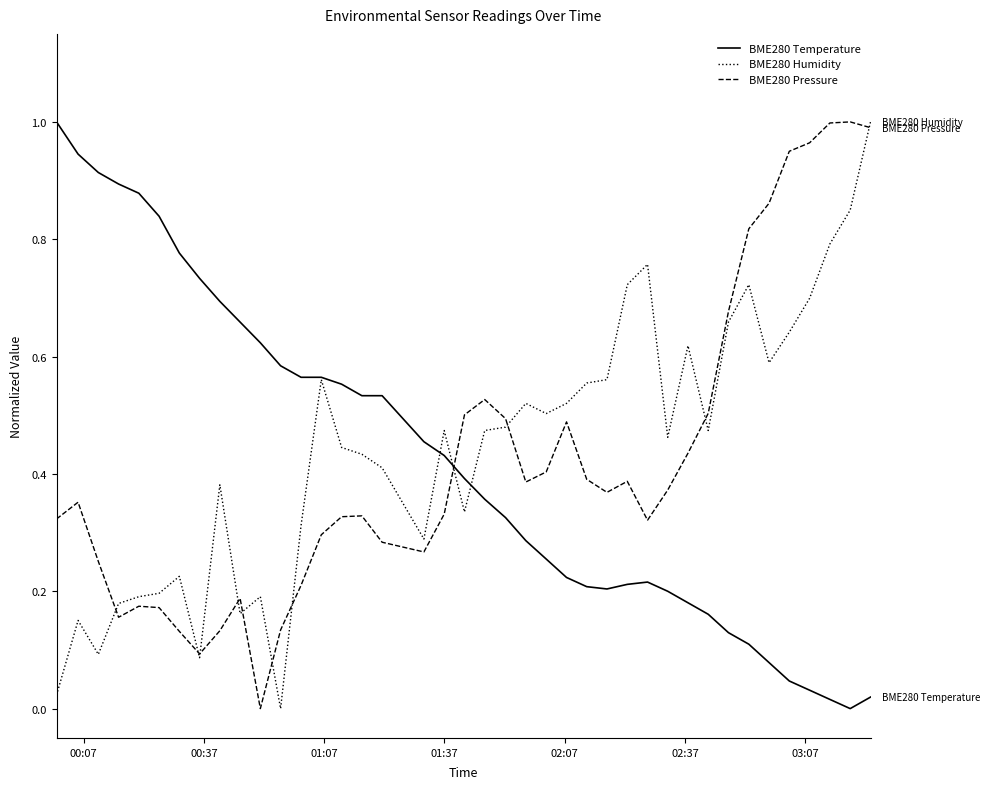

True or false: BME280 Pressure and BME280 Temperature intersect in this chart.

True